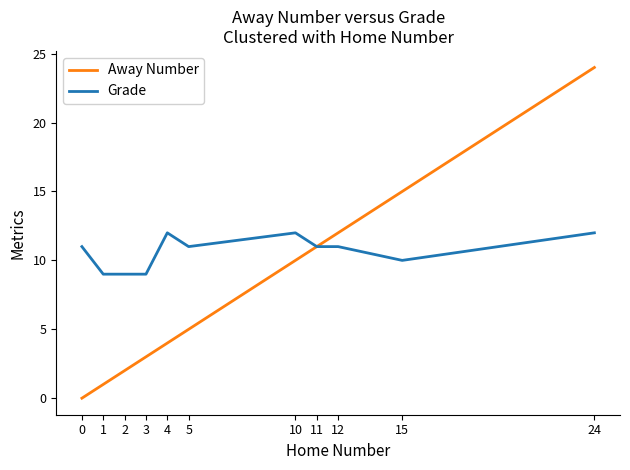

Where is Away Number nearest to the value 12?

12